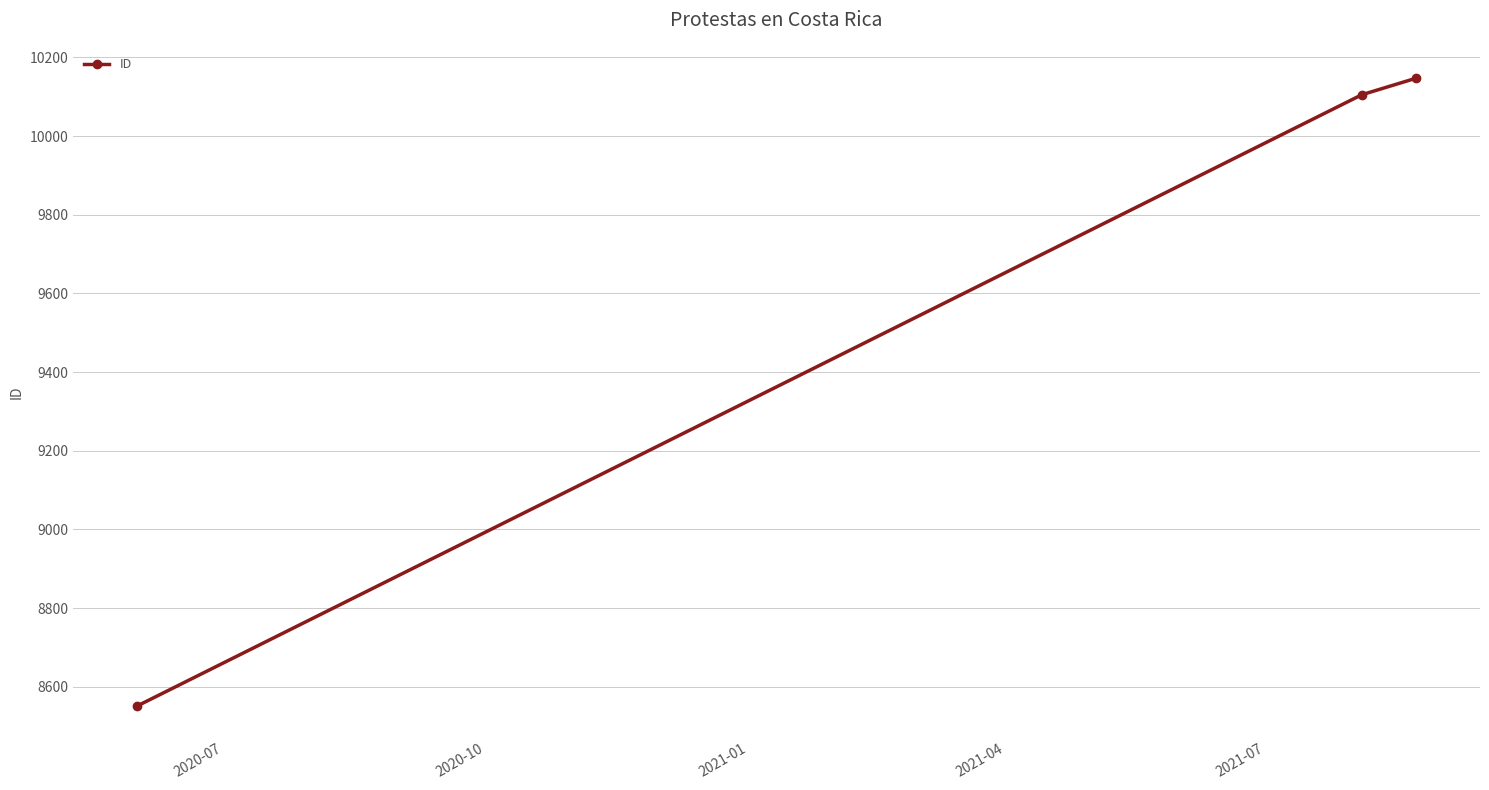

How many lines are shown in the chart?

1